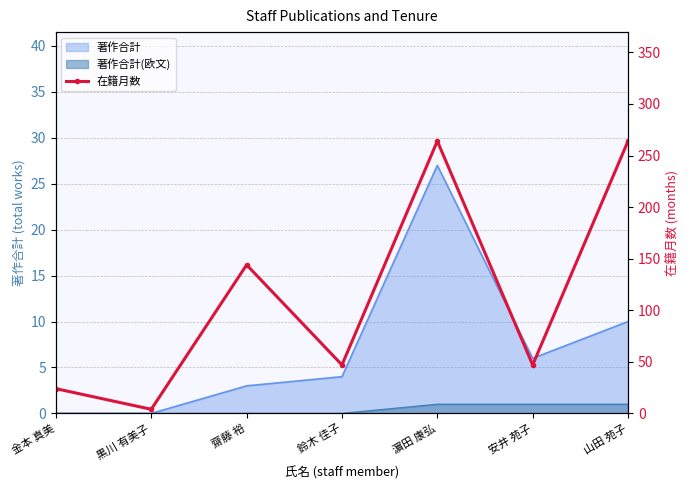

Reading left to right, what are all the values shown in this chart?

24	4	144	47	264	47	264